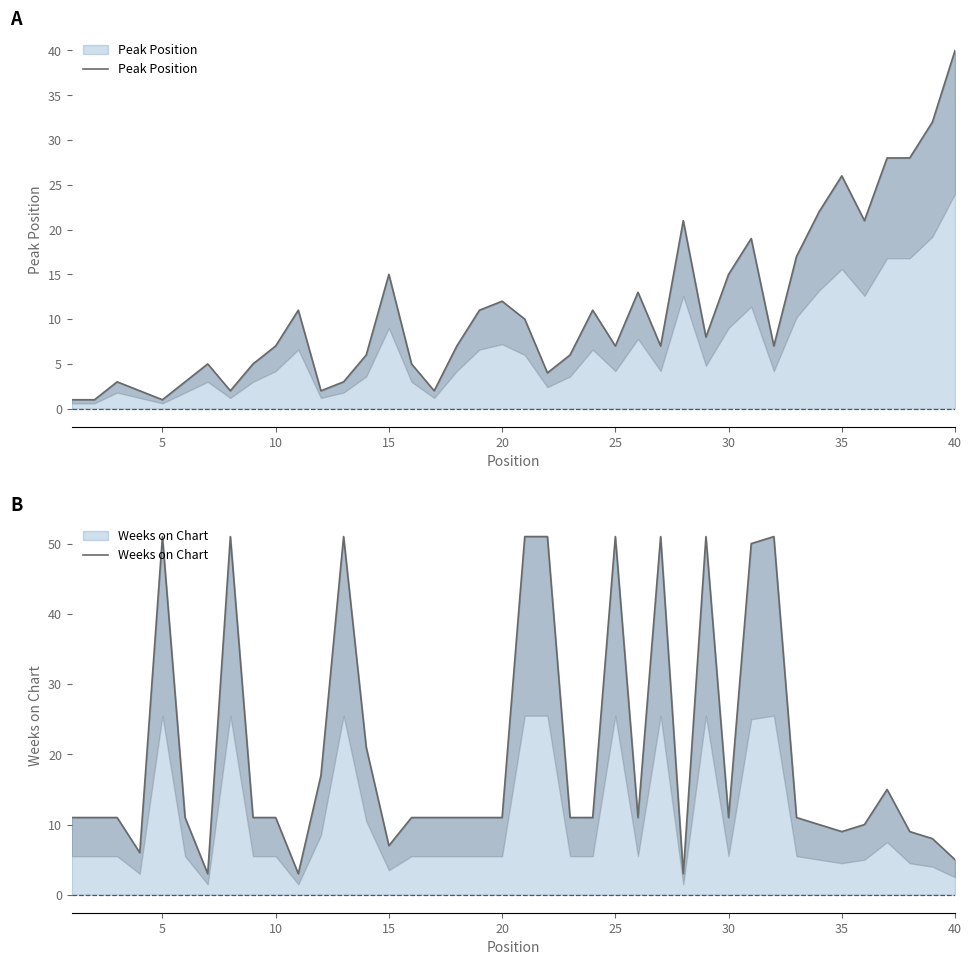

What are all the series names shown in the legend?

Peak Position, Weeks on Chart